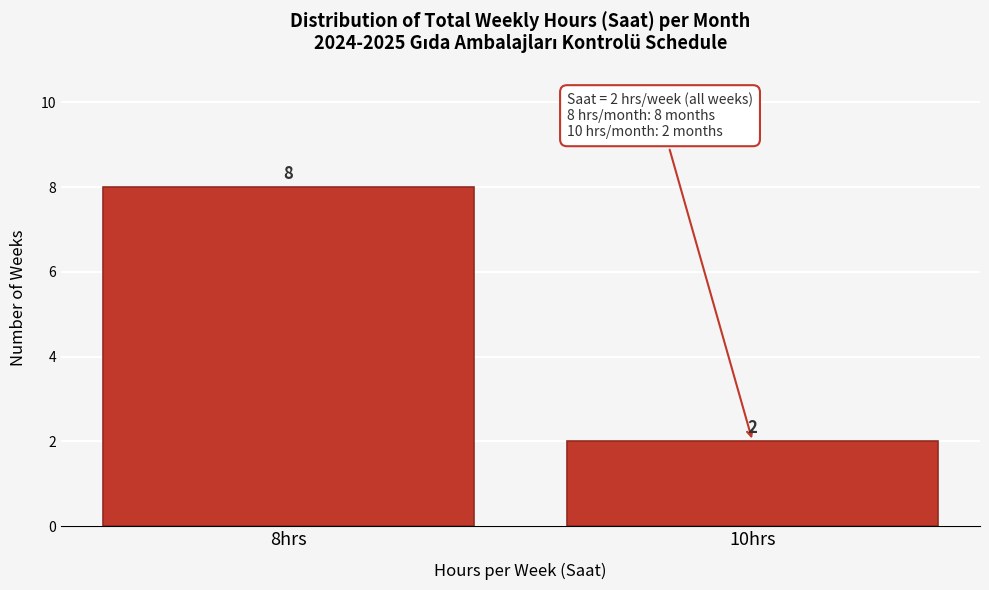

Reading left to right, extract all data points from this chart.

8	2